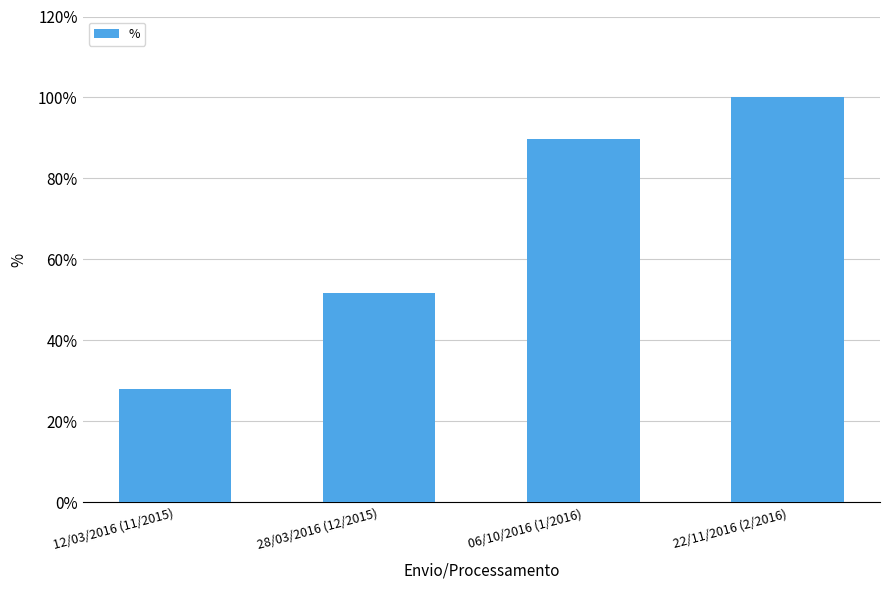

True or false: the data shows 49.6 at 12/03/2016 (11/2015).

False